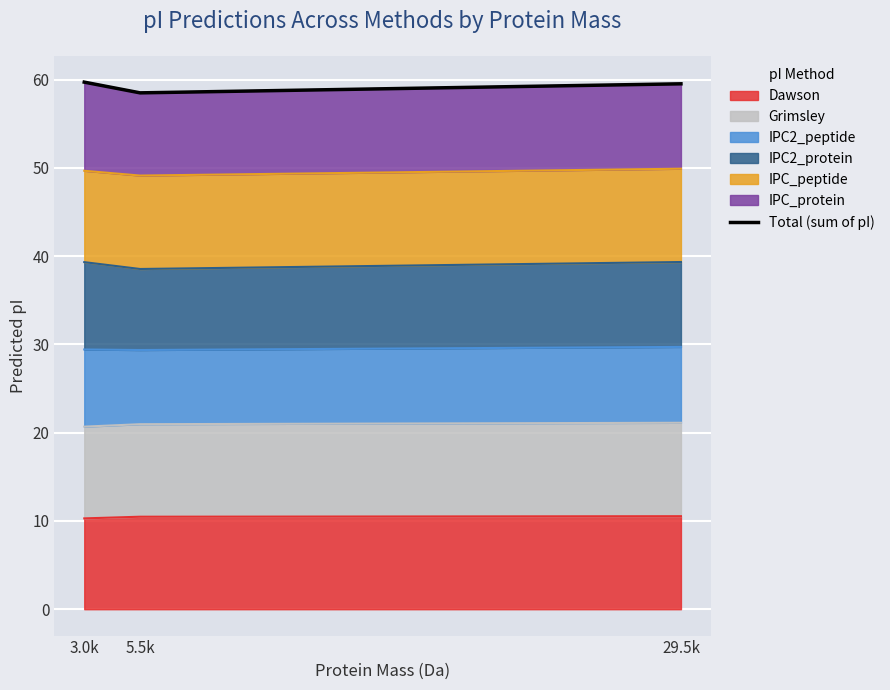

Count the values in the range 58 to 59.

1